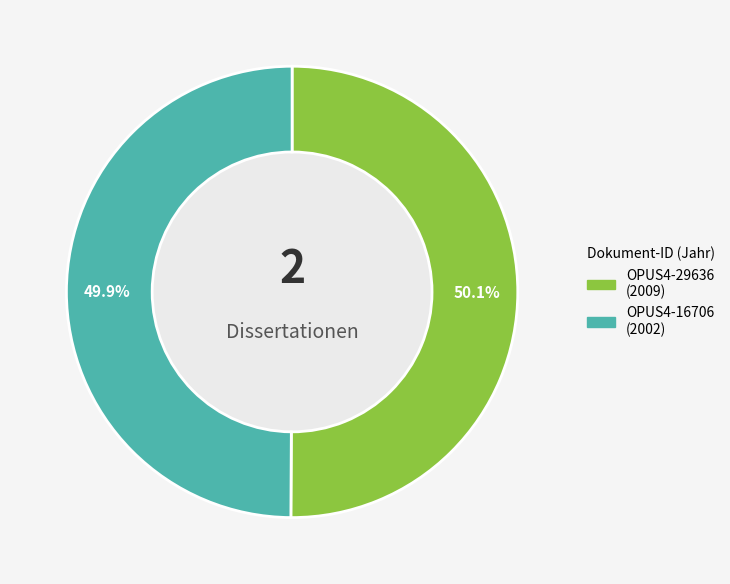

Approximately how many times larger is the value at OPUS4-29636 compared to OPUS4-16706?

1.0